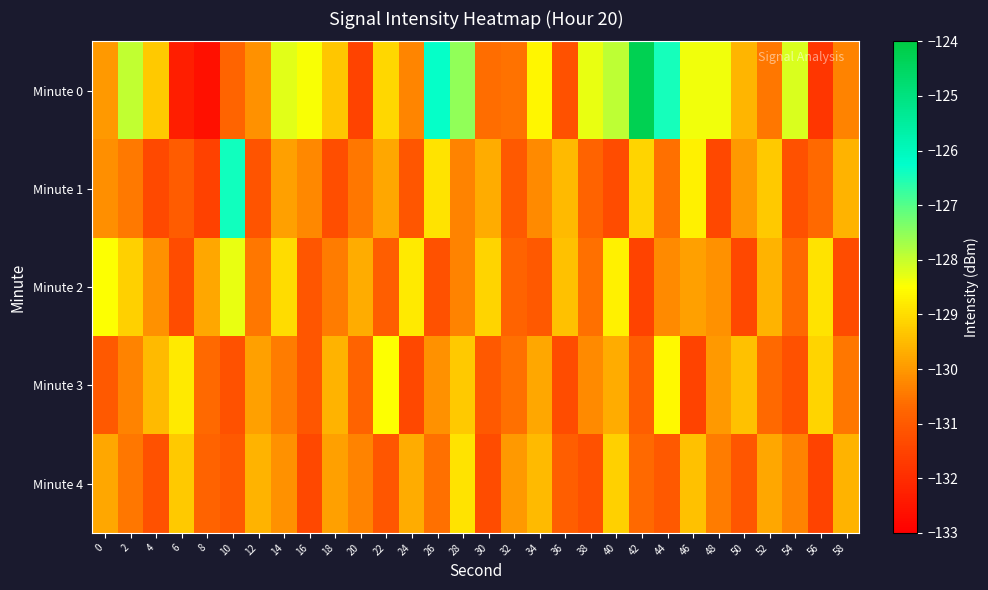

Between 8 and 54, which is larger?

54